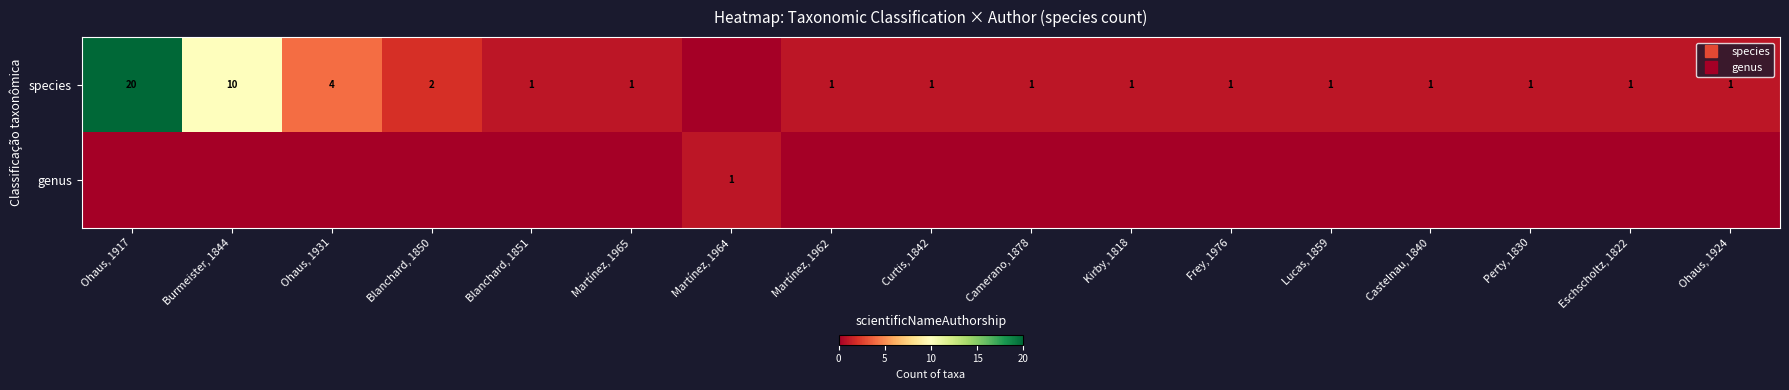

Which series has the widest spread of values?

species